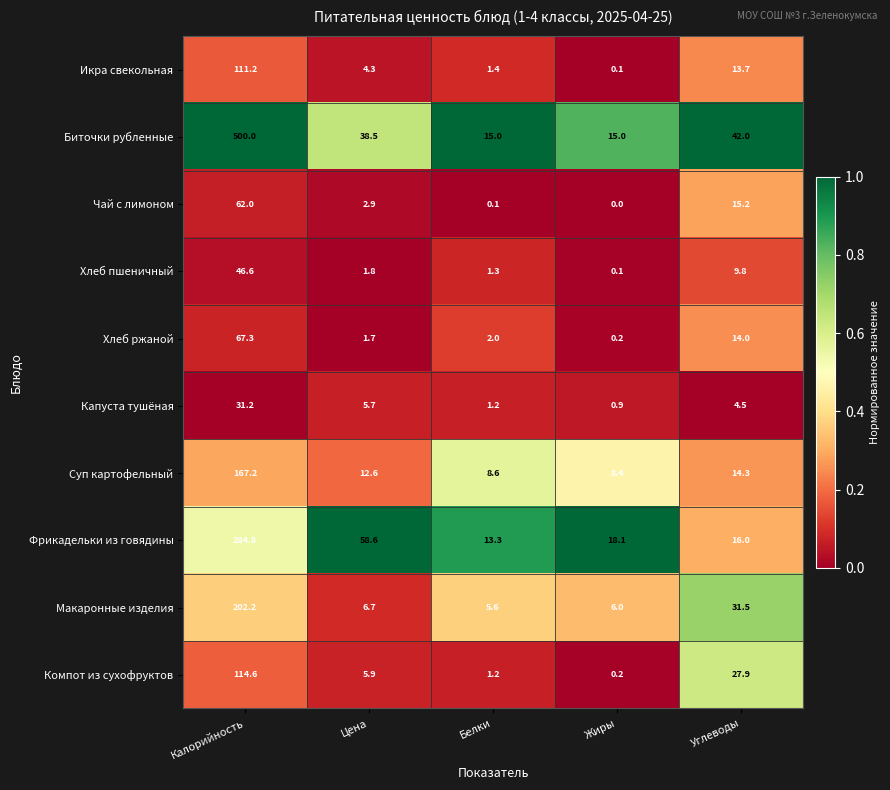

Count the number of categories in the chart.

5